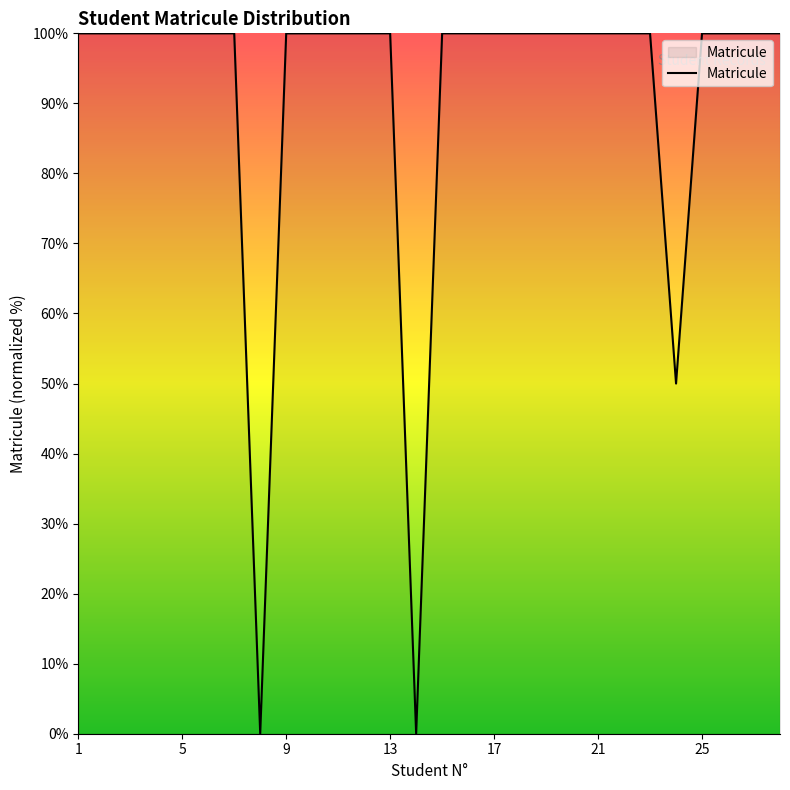

What is the greatest value displayed?

100.0